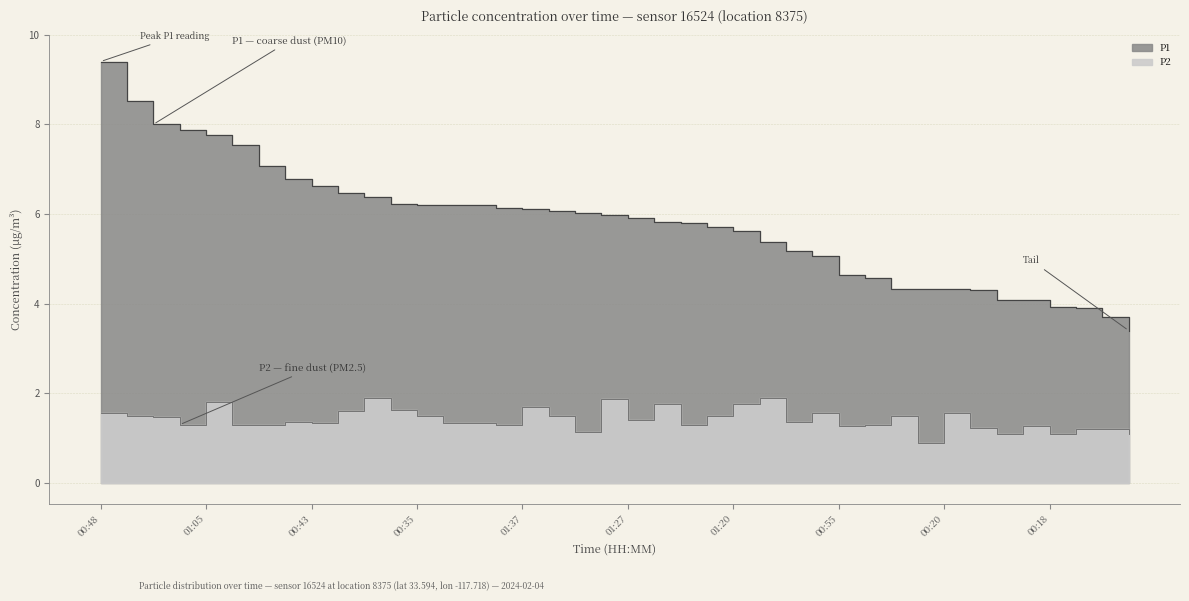

What is the sum of all P2 values?

57.1